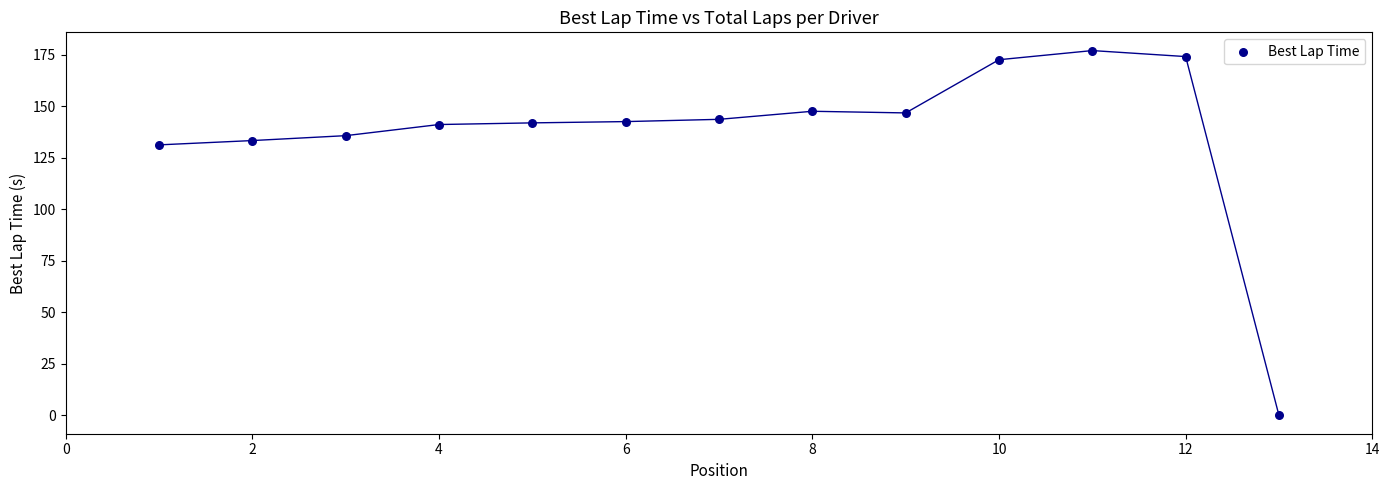

What Y value in the scatter plot is closest to 88?

131.4